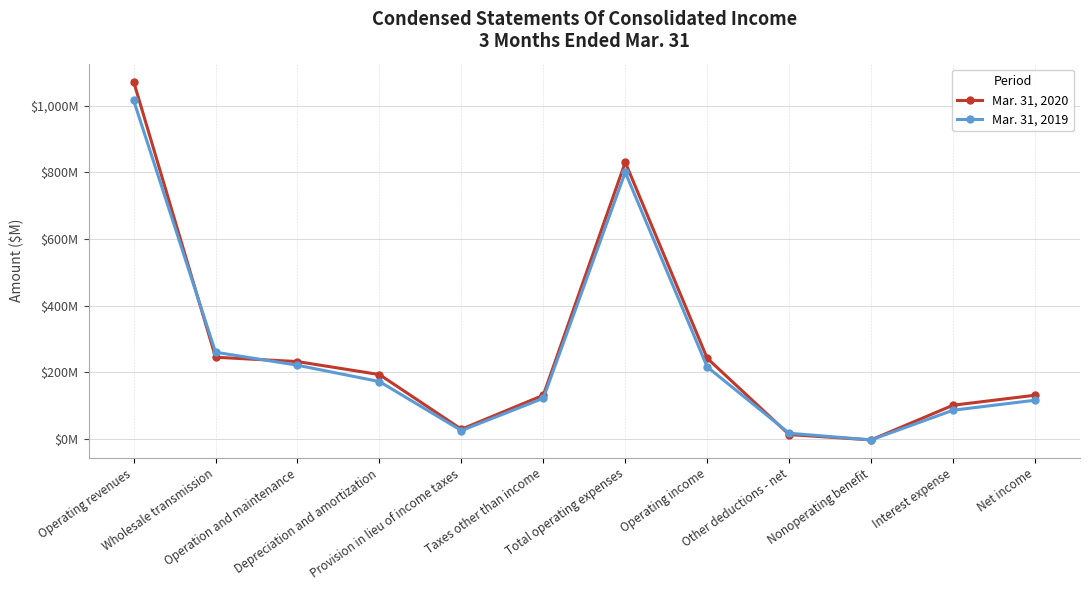

At Operation and maintenance, list the series in order from smallest to largest.

Mar. 31, 2019, Mar. 31, 2020